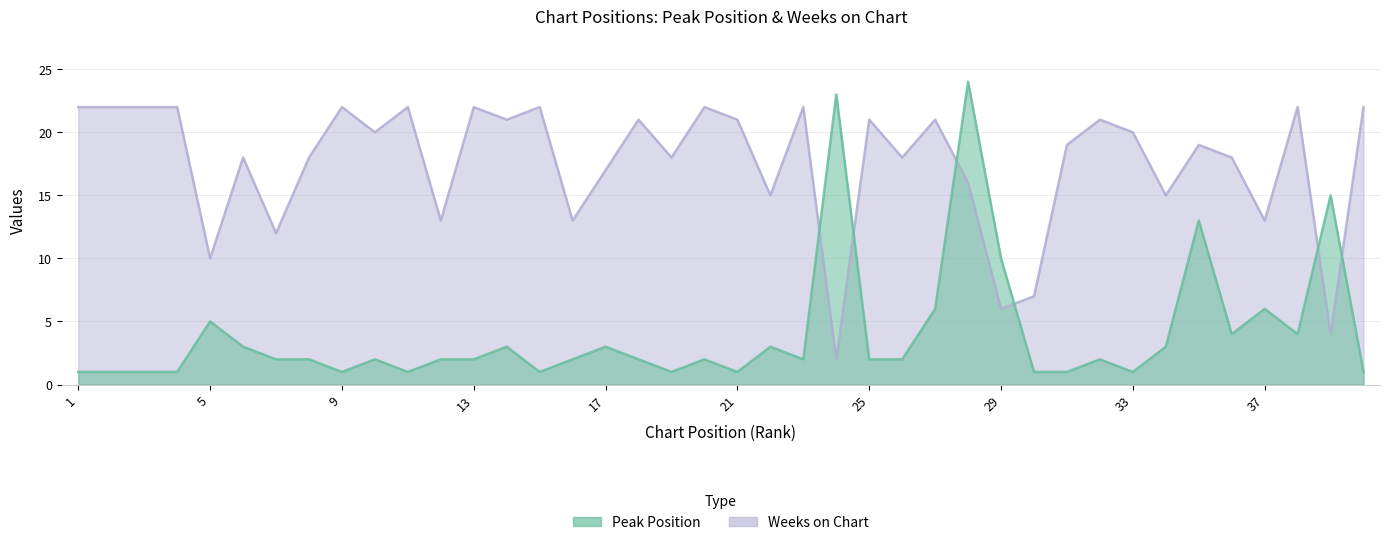

How many lines are shown in the chart?

2